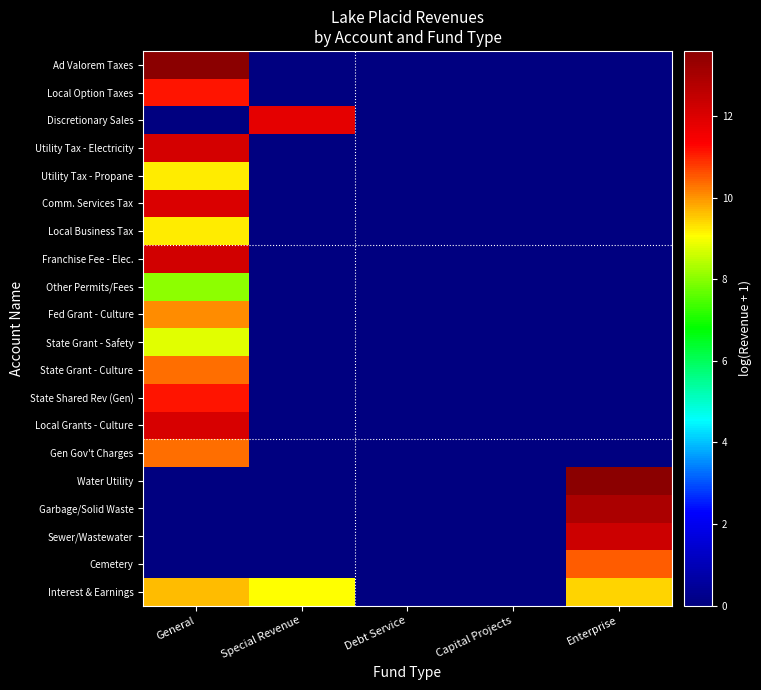

At how many categories does at least one series exceed 7?

3